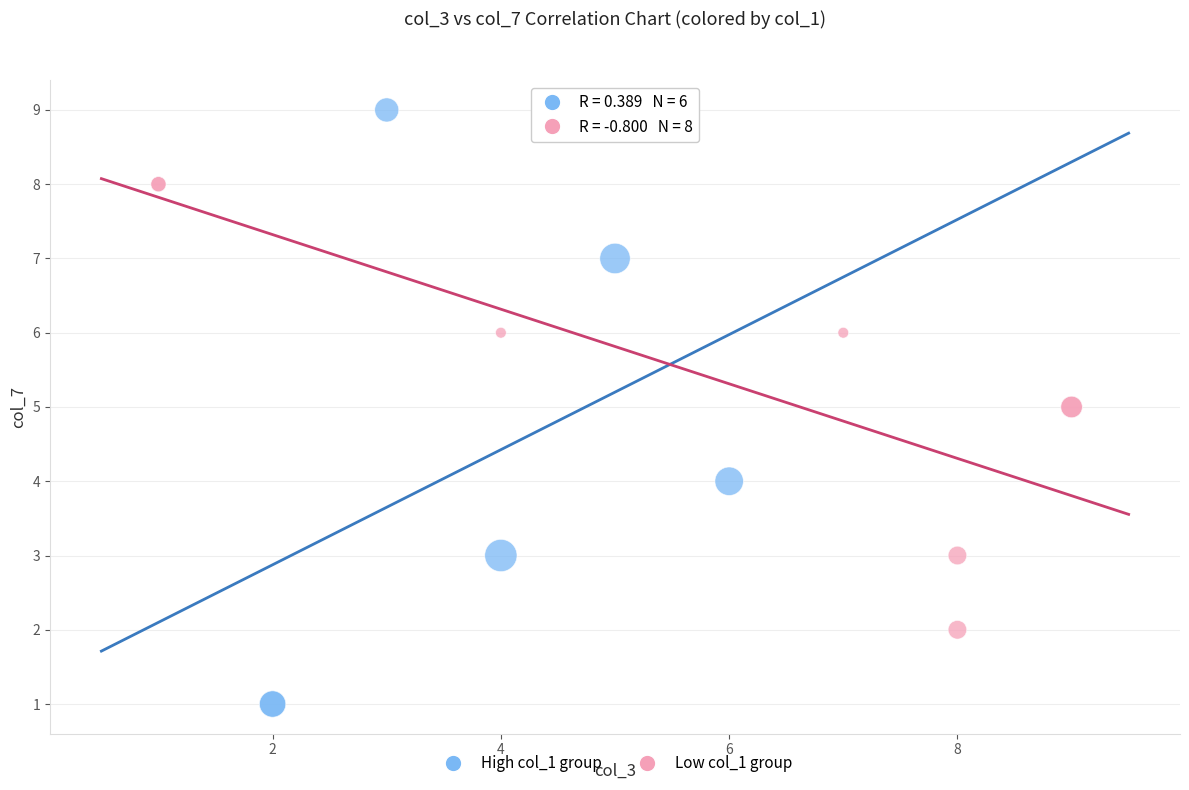

Which series has the largest Y range (max minus min)?

High col_1 group